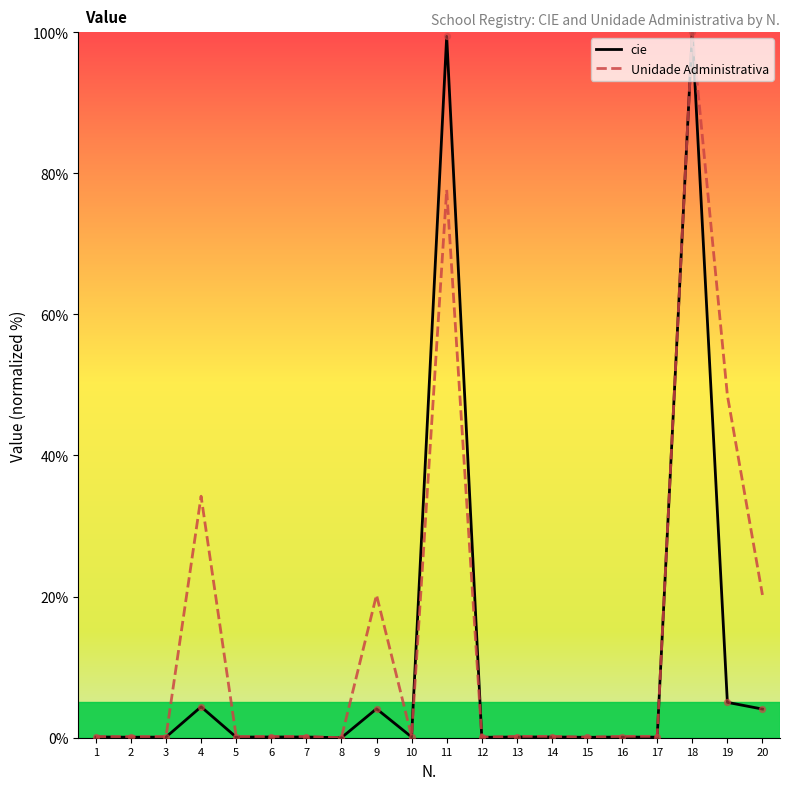

Between 5 and 18, which series saw the biggest shift?

cie